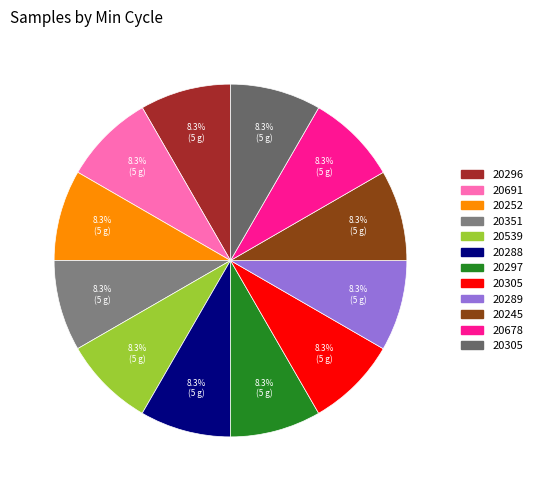

Rank the categories by value from lowest to highest.

28/20296, 28/20691, 28/20678, 28/20305, 28/20305, 28/20351, 28/20539, 28/20297, 28/20252, 28/20245, 28/20289, 28/20288